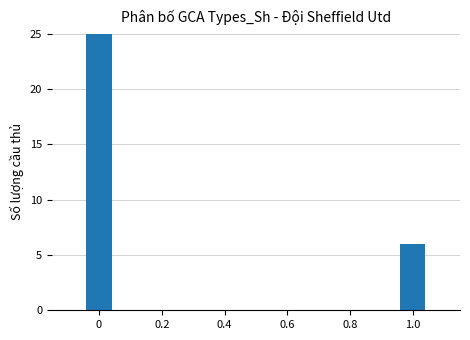

Does the chart contain stacked bars?

No